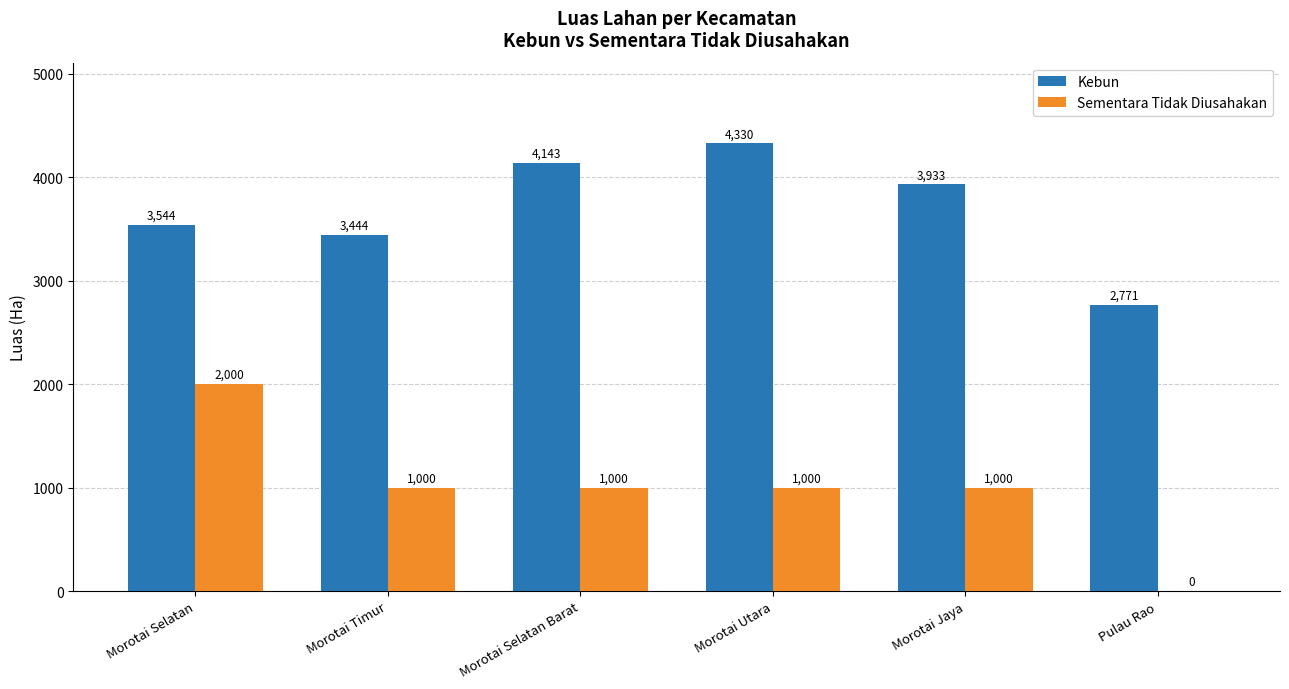

Where does the Kebun series first go above 3933?

Morotai Selatan Barat